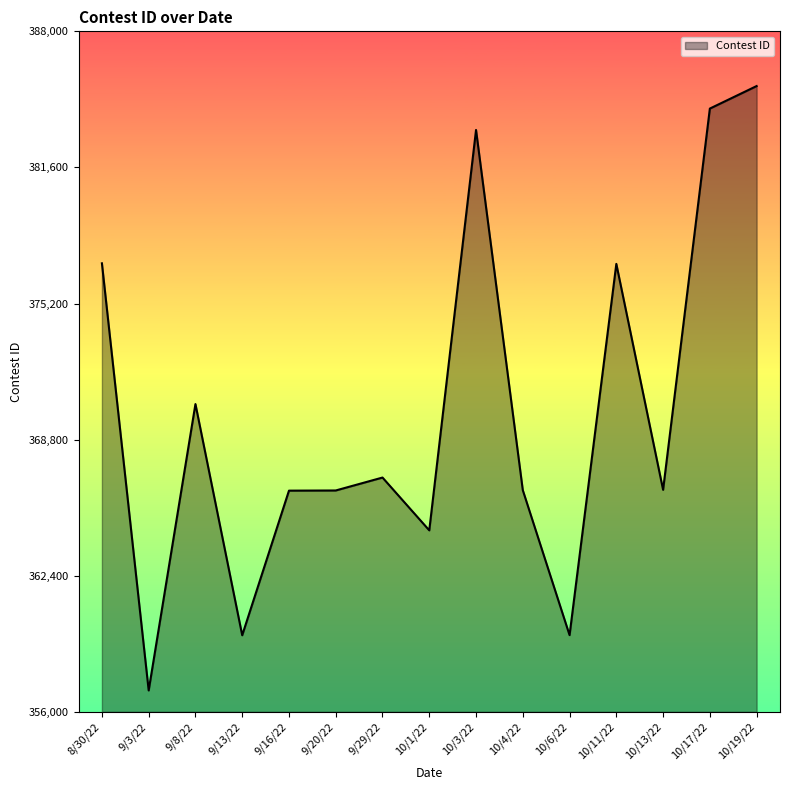

Approximately how many times larger is the value at 10/4/22 compared to 9/29/22?

1.0